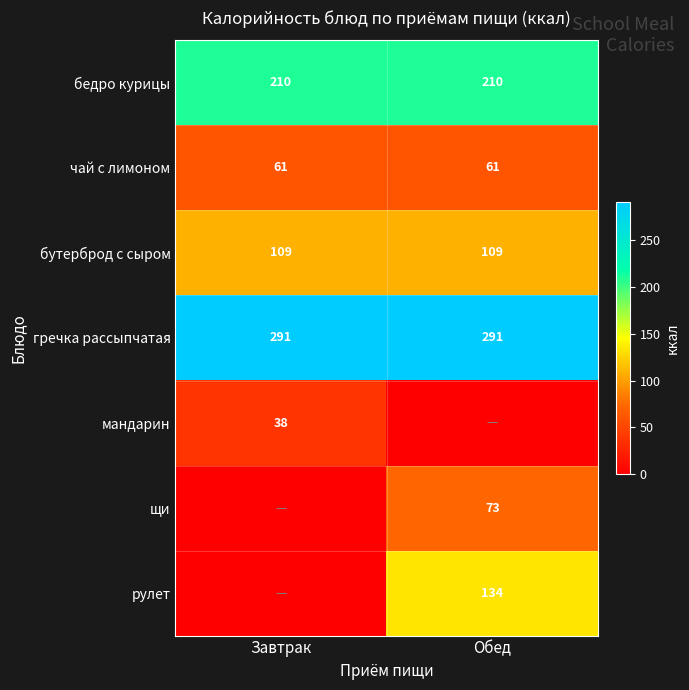

How many series are shown in this chart?

7